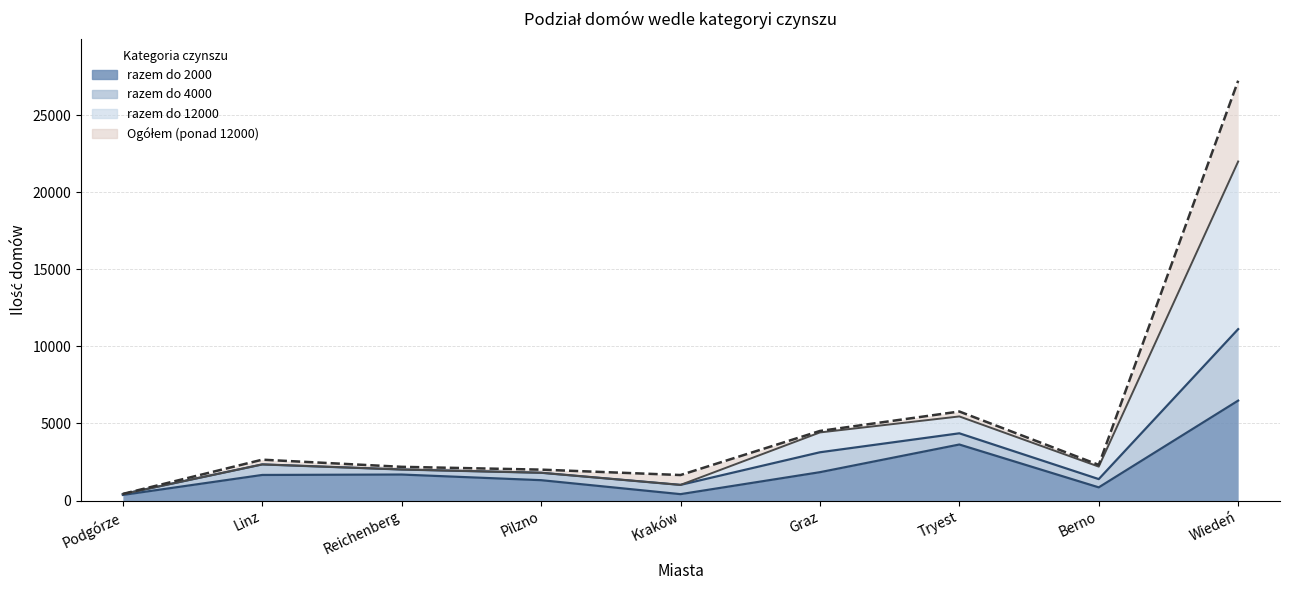

Between Wiedeń and Berno, which is larger?

Wiedeń